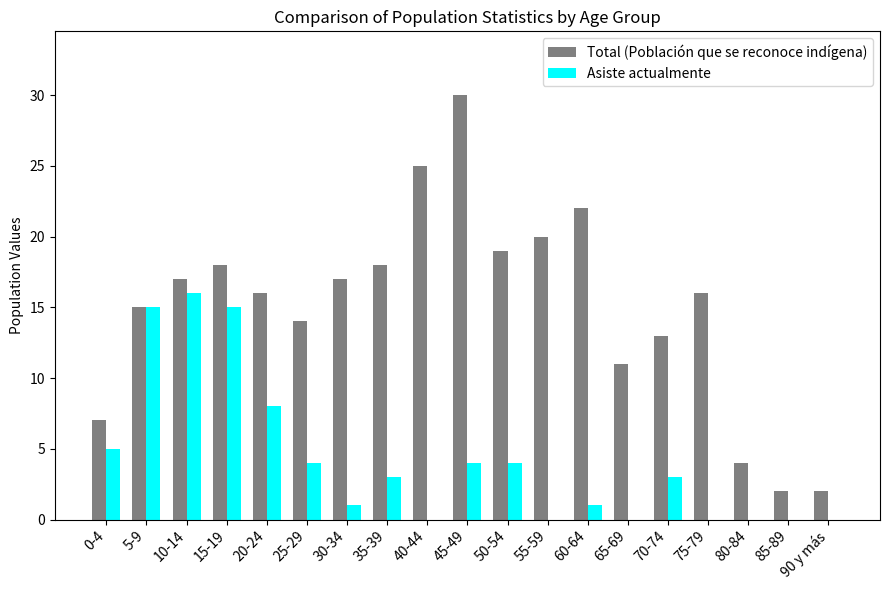

What is the sum of all Total (Población que se reconoce indígena) values?

286